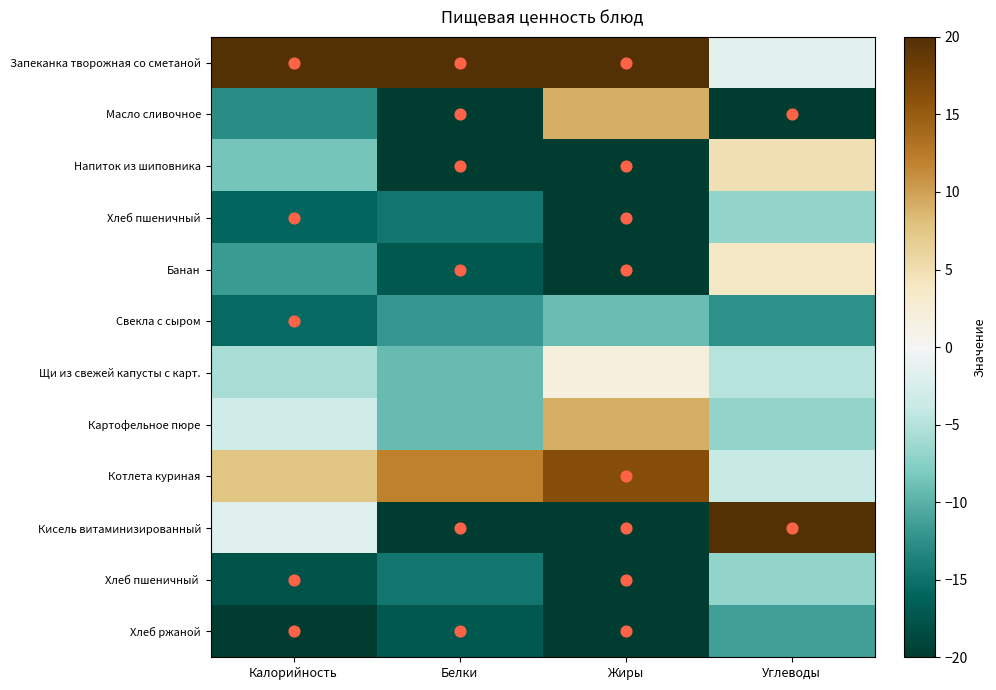

At which category is the sum across all series the highest?

Углеводы